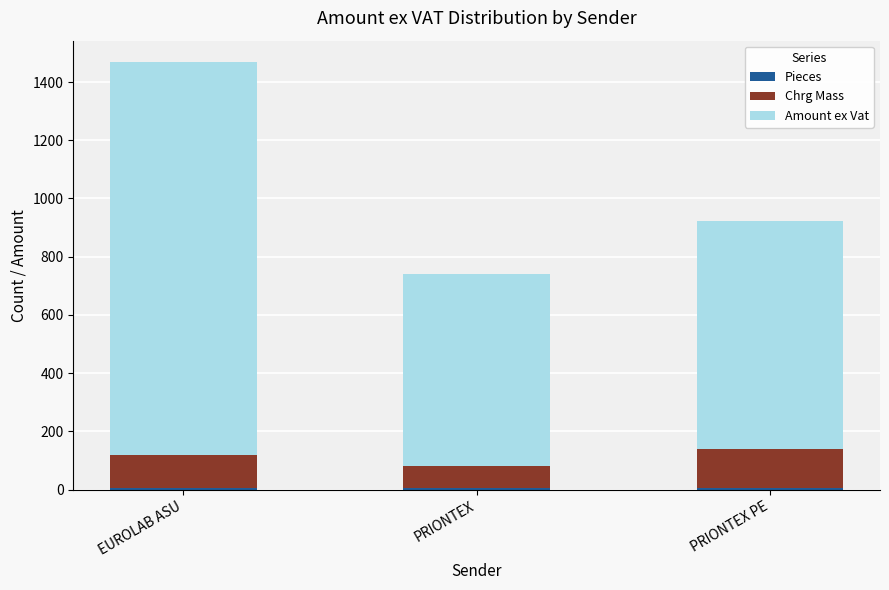

At which category is the sum across all series the highest?

EUROLAB ASU